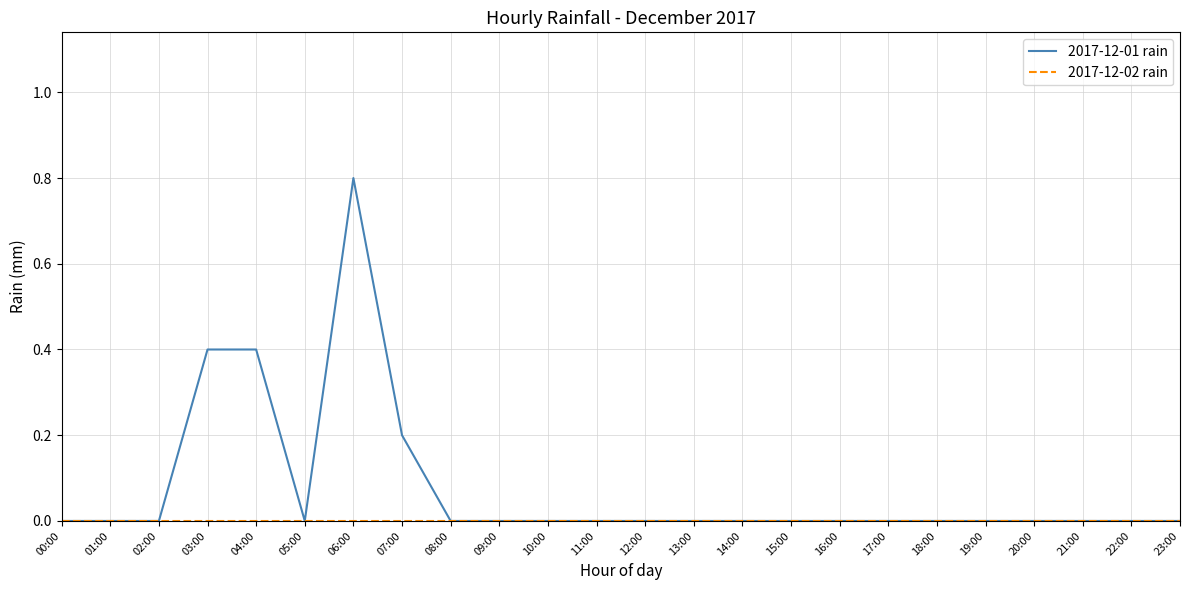

What is the sum of all 2017-12-01 rain values?

1.8